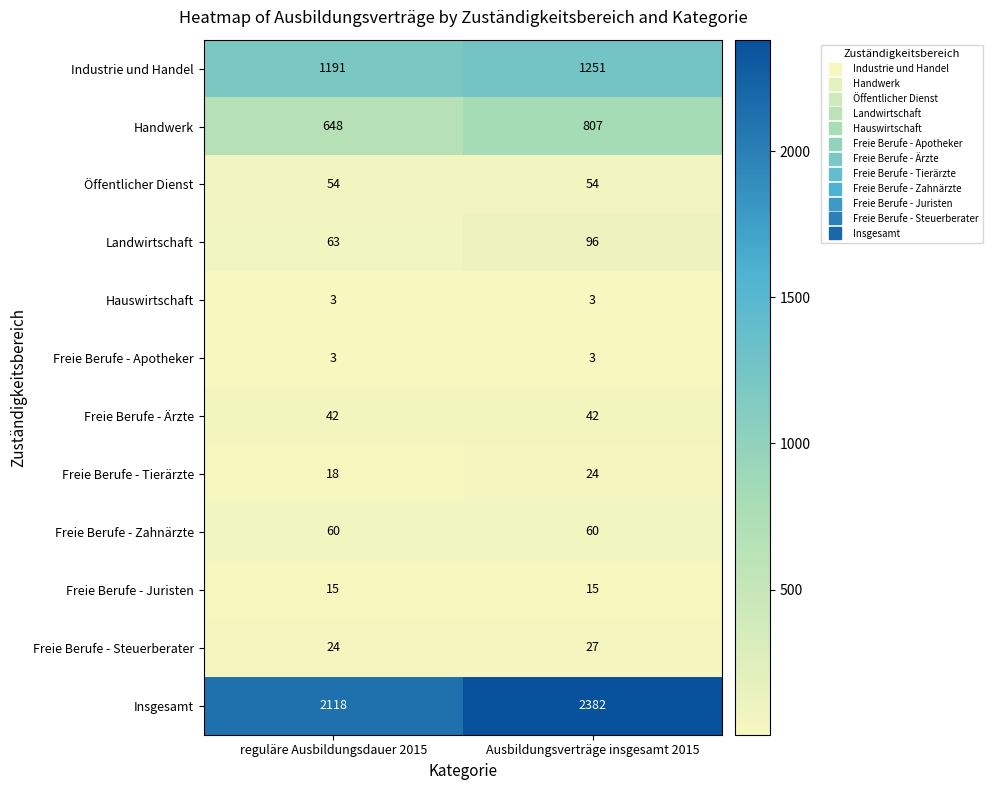

At which category does the chart reach its peak across all series?

Ausbildungsverträge insgesamt 2015